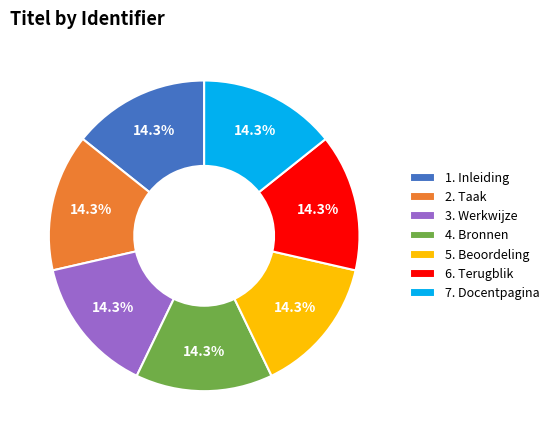

Approximately how many times larger is the value at 2. Taak compared to 1. Inleiding?

1.0